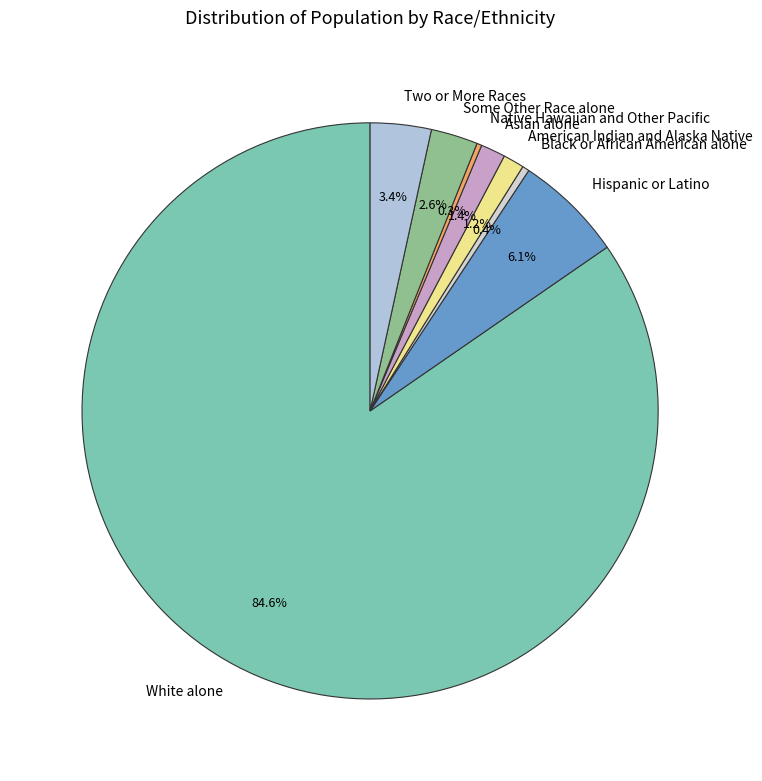

Is there a majority slice in this chart?

Yes